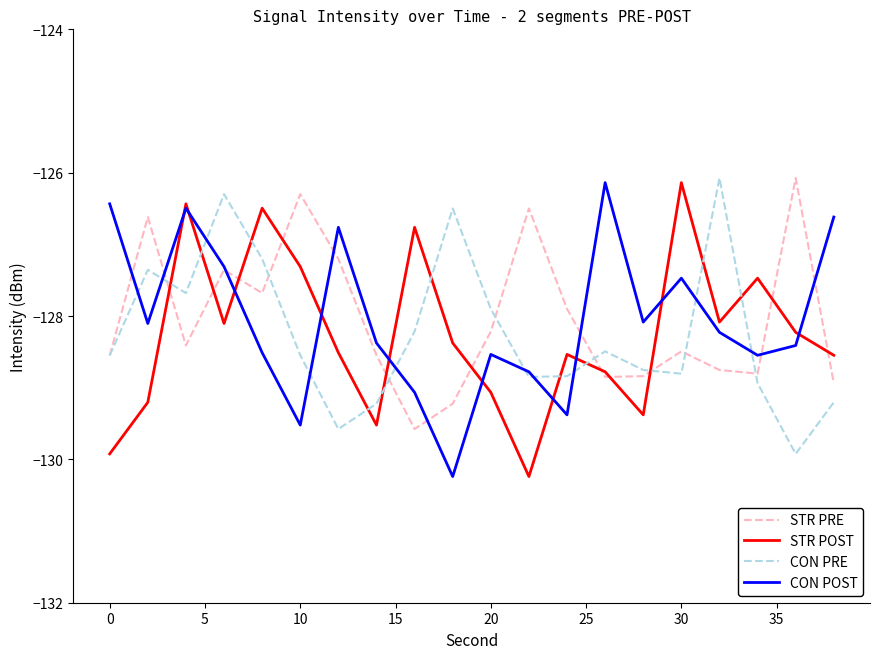

In CON PRE, how many points are higher than both neighbors (excluding endpoints)?

5